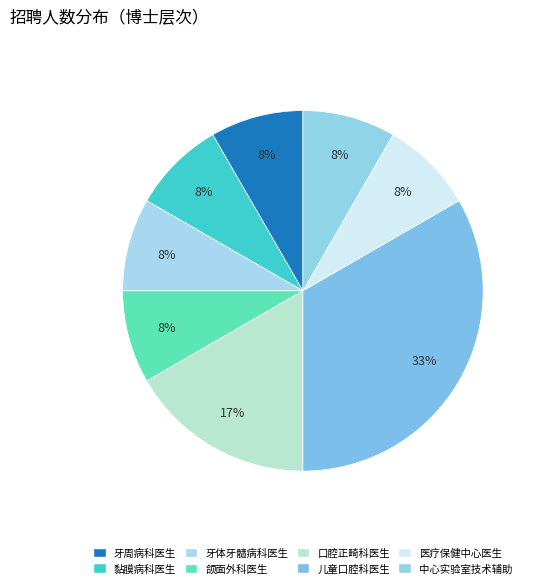

How many segments does this pie chart have?

8